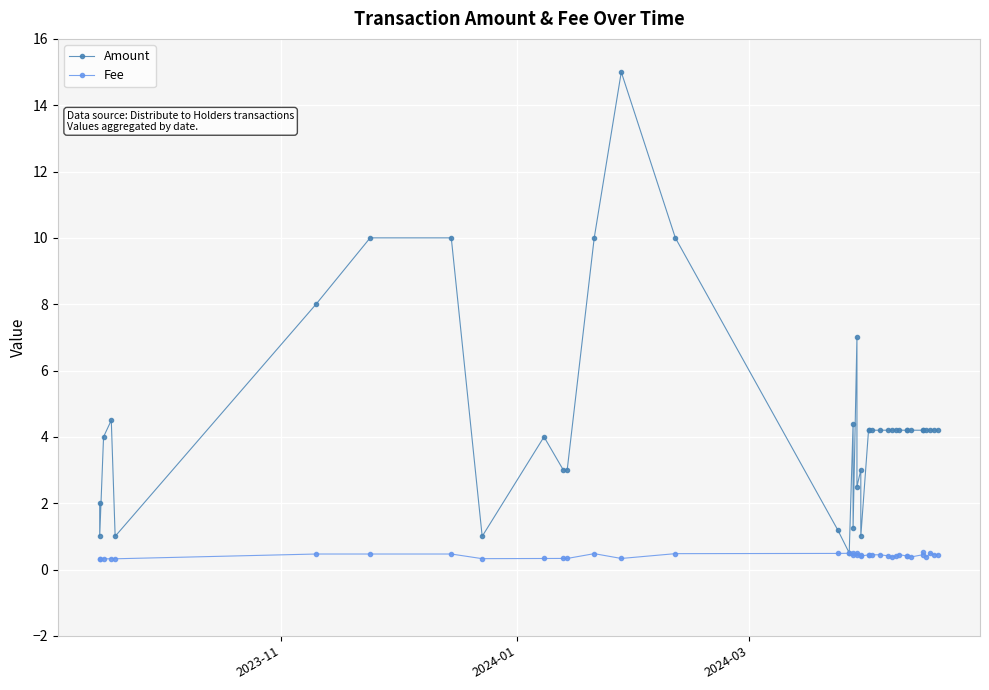

What are all the series names shown in the legend?

Amount, Fee